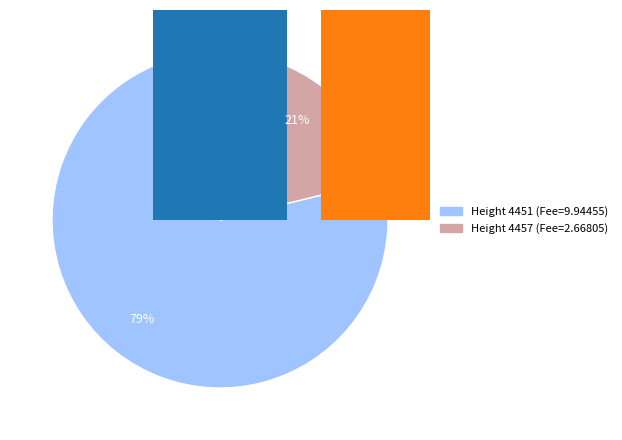

Does 4457 account for over 50% of the chart?

No